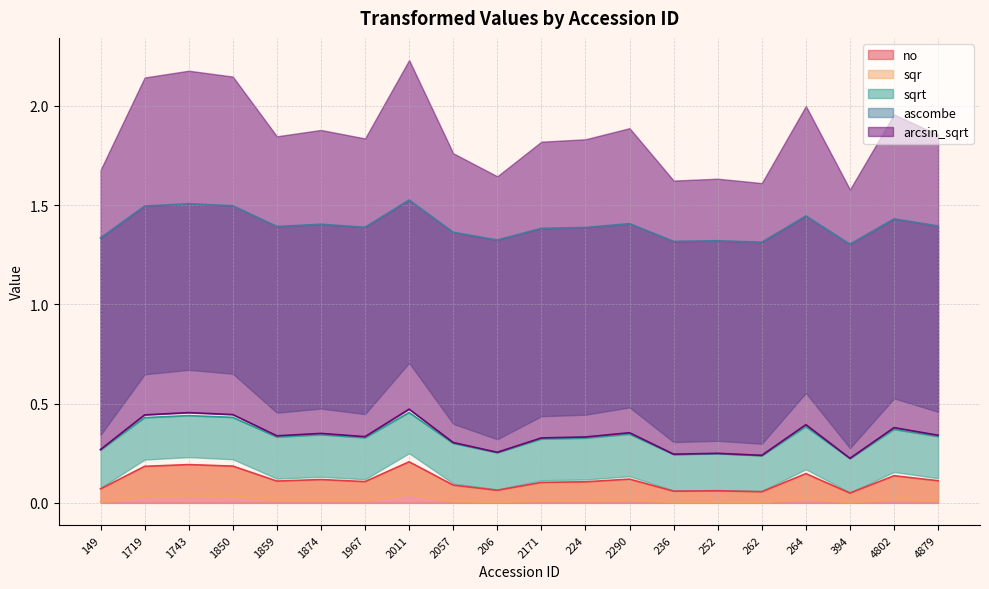

Is it true that no equals 0.0 at 2057?

False